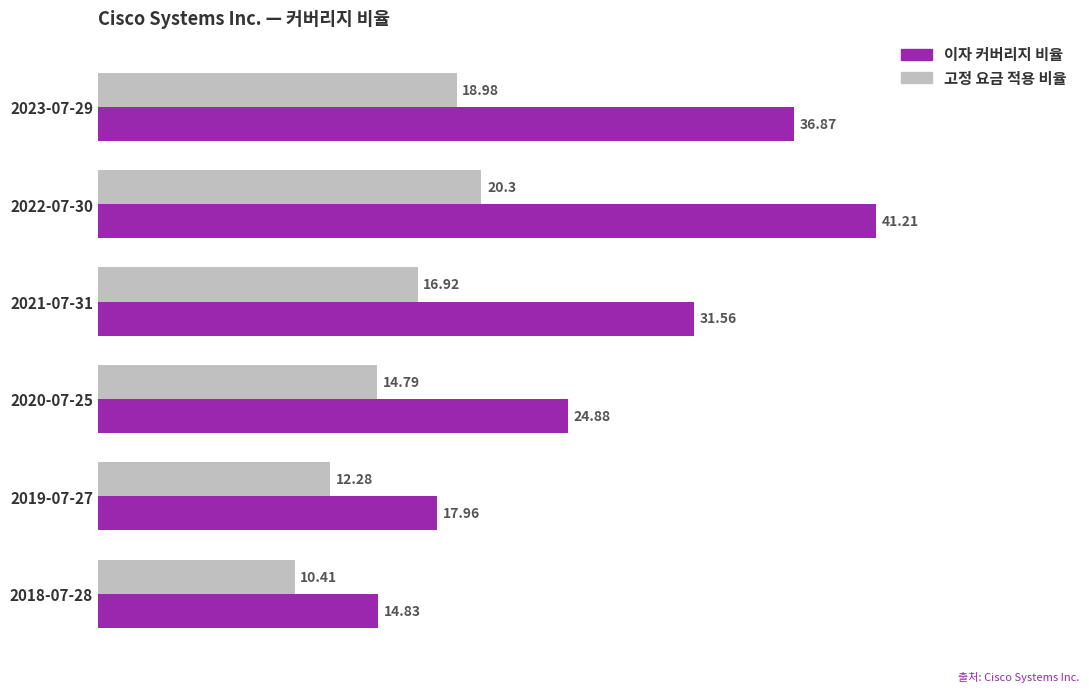

What is the difference between the second highest and minimum values in the 이자 커버리지 비율 series?

22.0